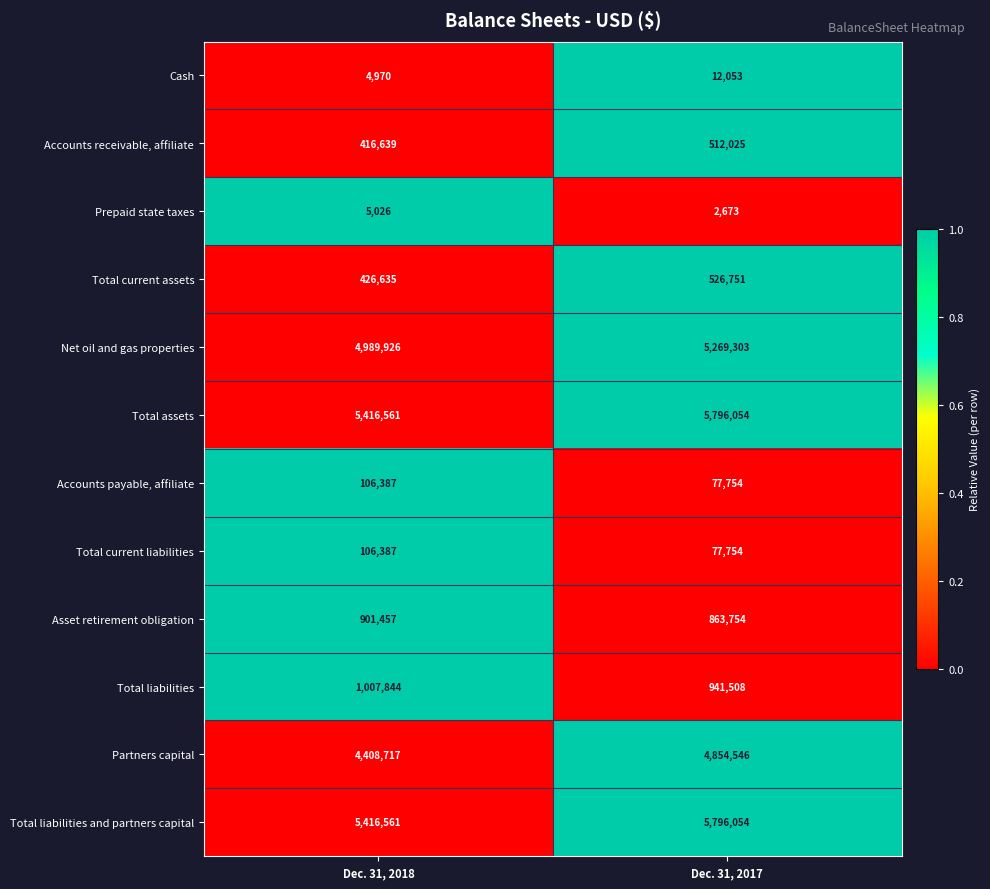

Between Dec. 31, 2018 and Dec. 31, 2017, which series saw the biggest shift?

Partners capital